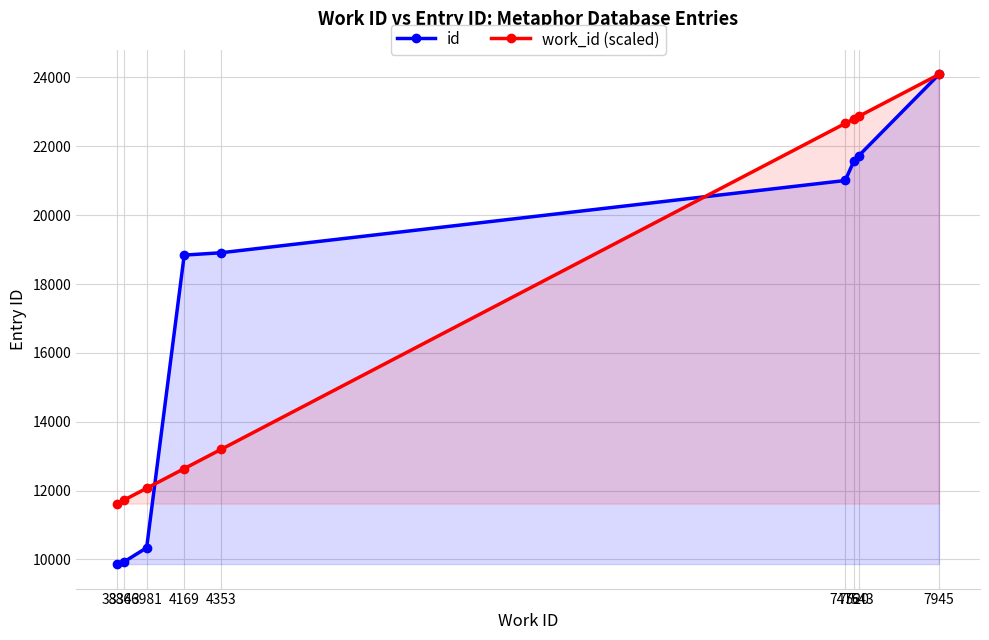

Rank the series at 7543 from lowest to highest value.

id, work_id (scaled)